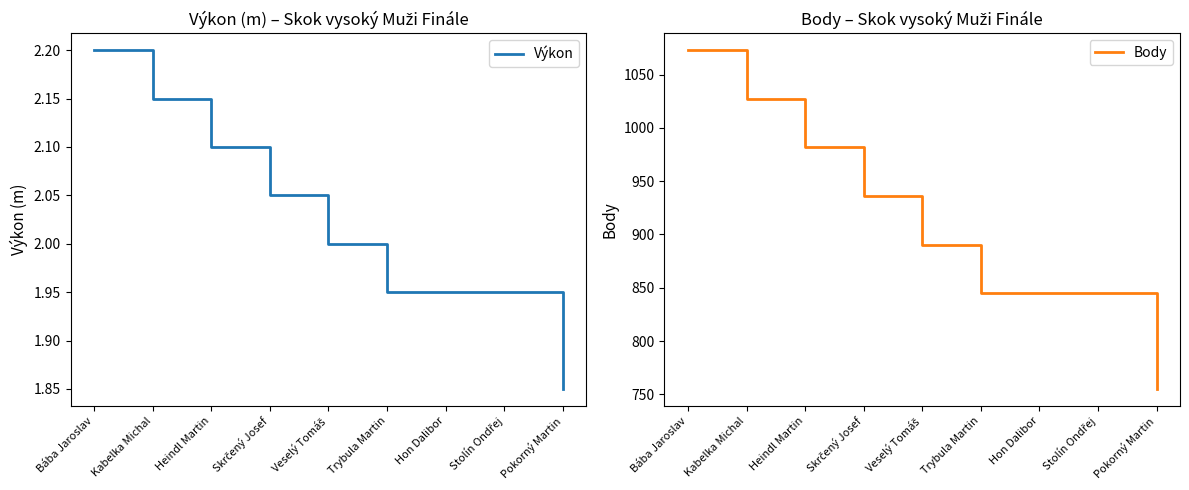

What is the spread (max minus min) of values at Pokorný Martin?

753.1